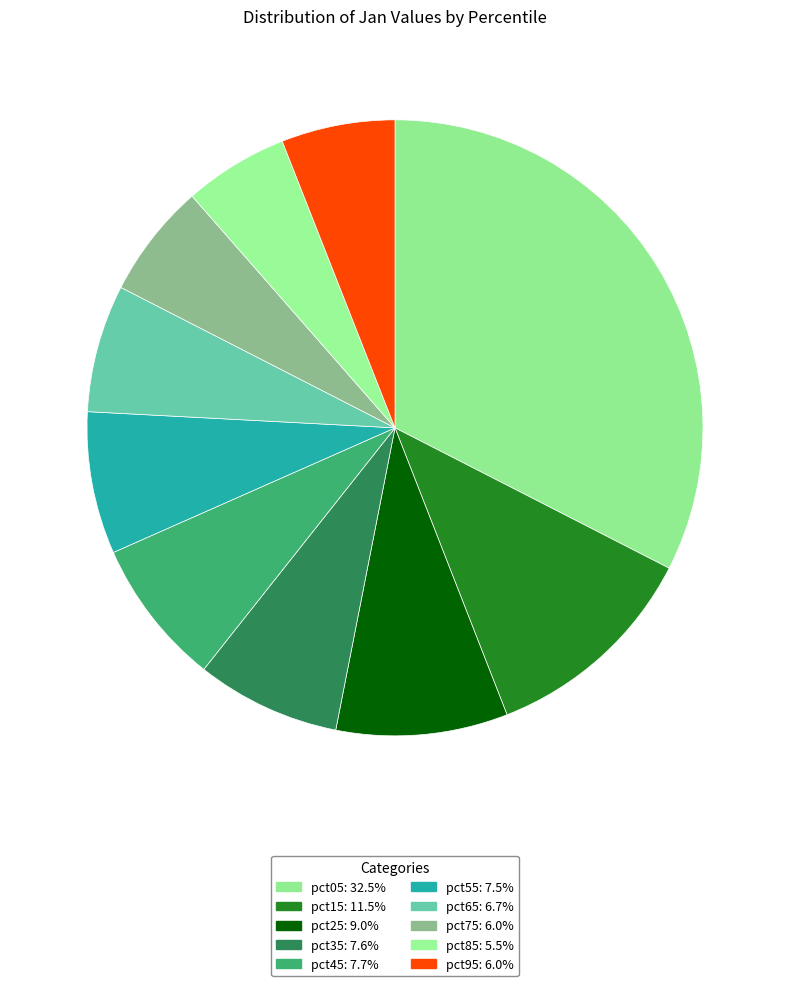

How many slices are in this pie chart?

10